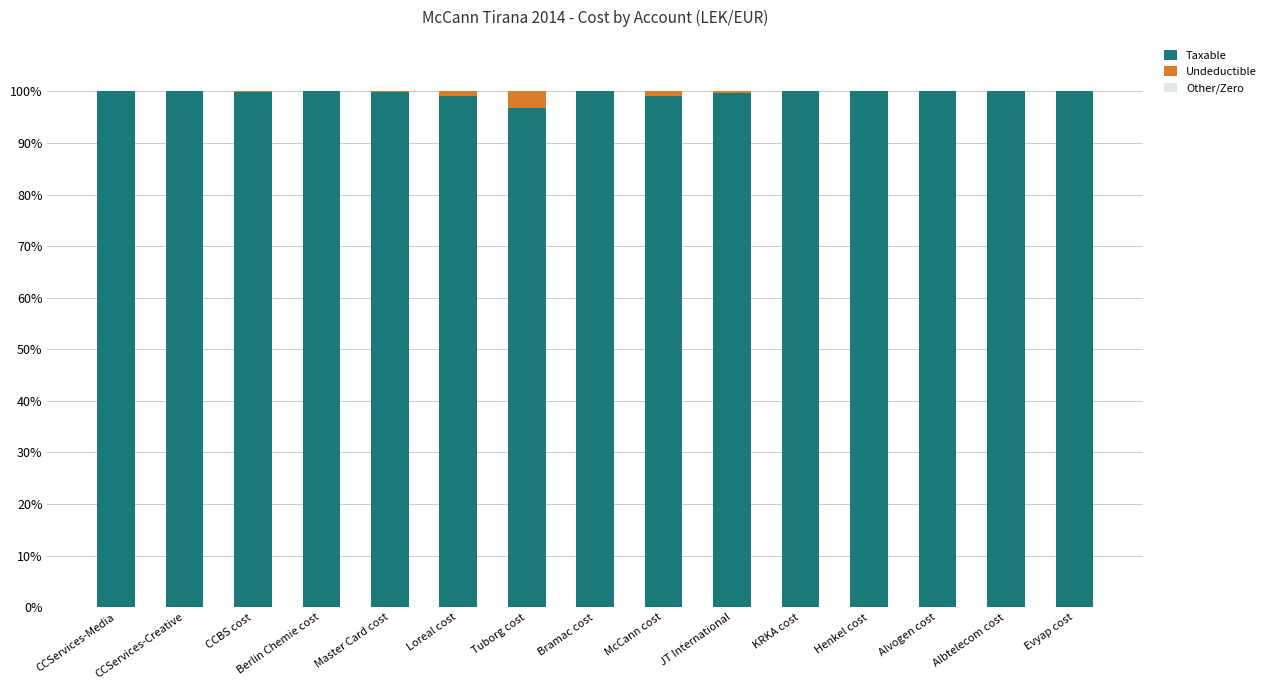

The Taxable series shows 100.0 at Master Card cost. True or false?

True